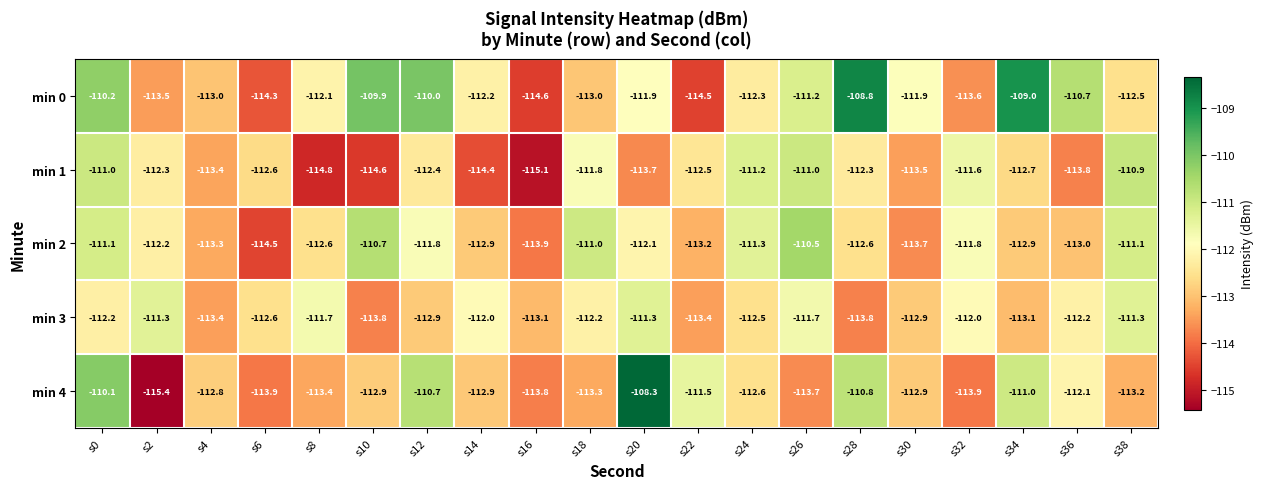

Rank the series at s22 from lowest to highest value.

min 0, min 3, min 2, min 1, min 4